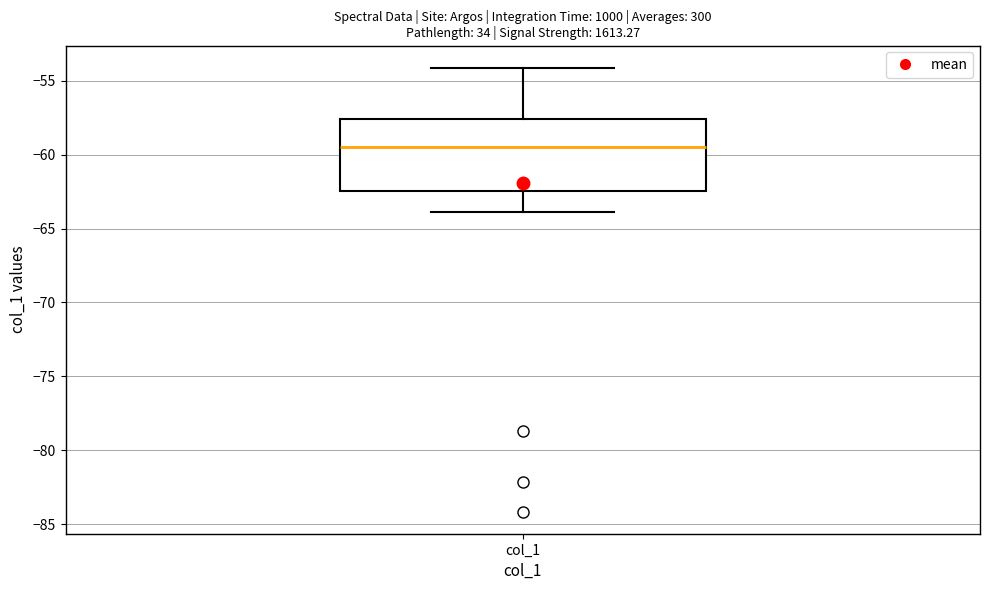

Where does the lower whisker of the box for col_1 end on the y-axis? The values are not printed on the chart, so give them approximately, as read against the axis.

-64.0